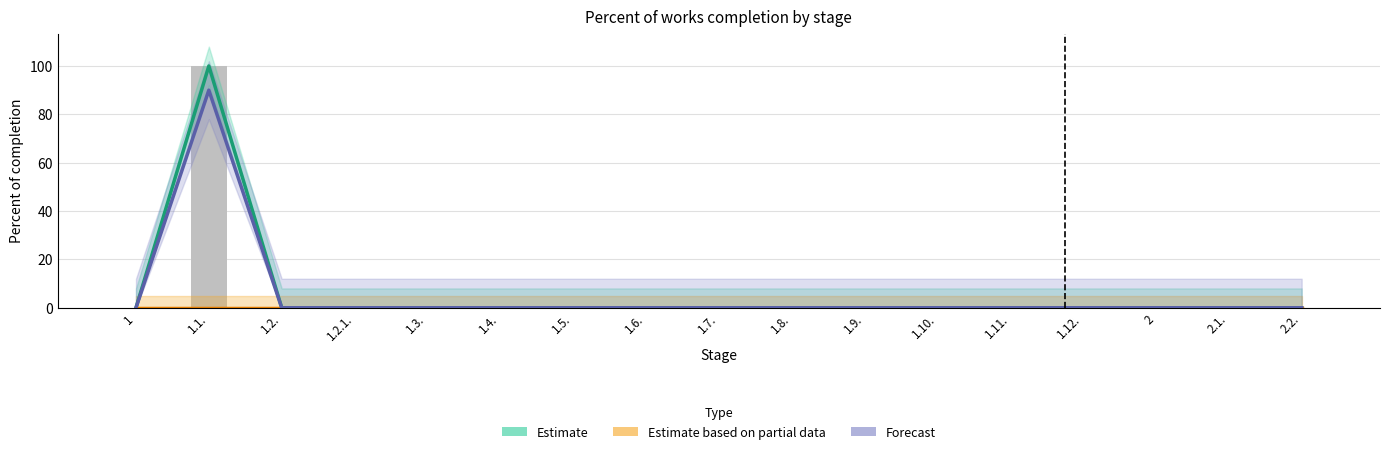

What is the highest value of the Forecast series?

90